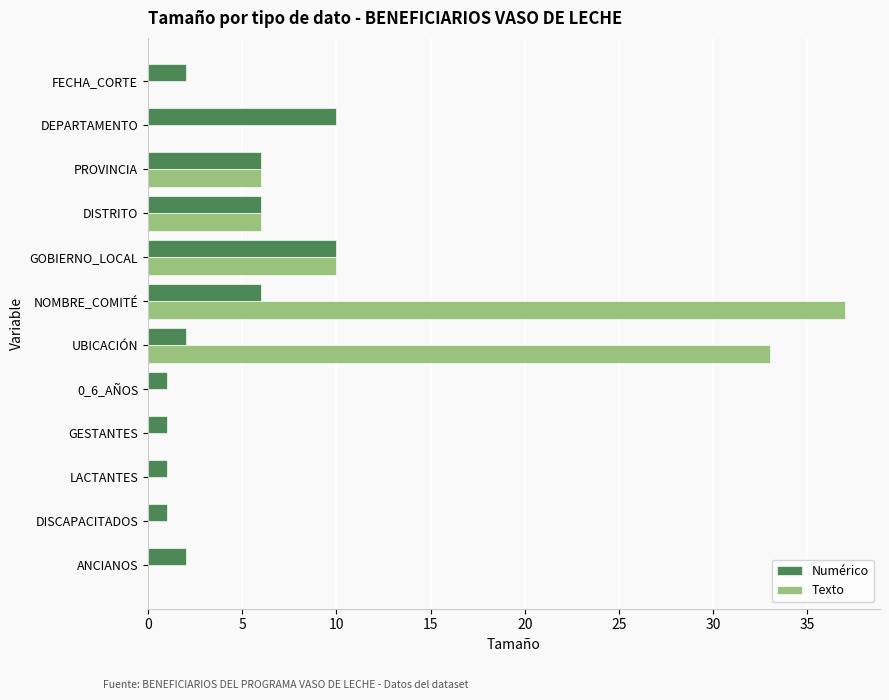

Where is Texto nearest to the value 18?

GOBIERNO_LOCAL